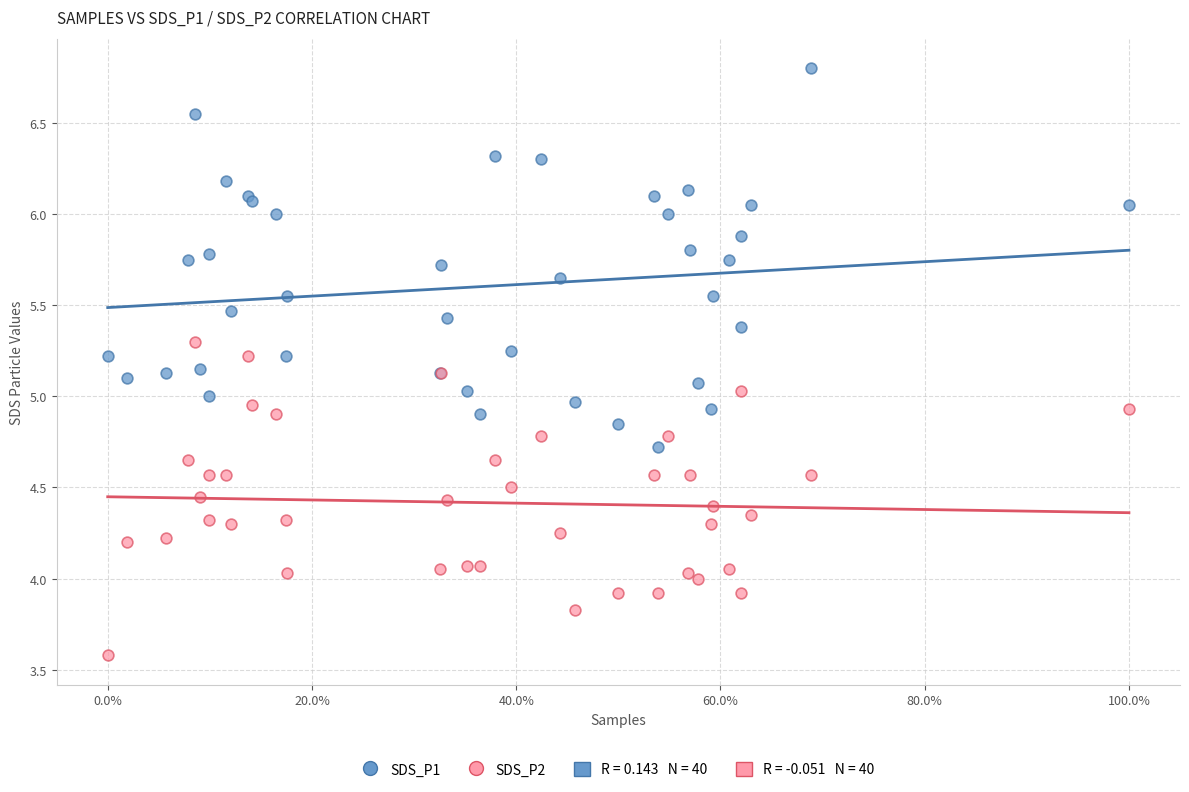

Which series has the widest spread of Y values?

SDS_P1